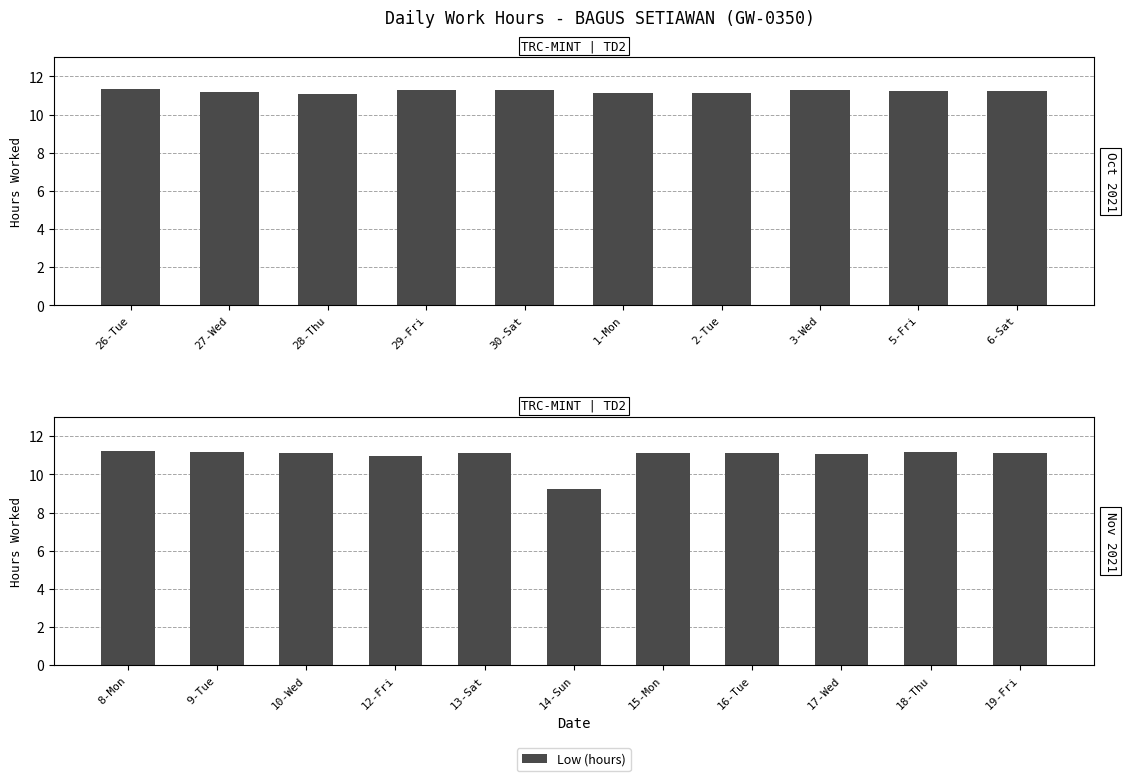

Approximately how many times larger is the value at 16-Tue compared to 8-Mon?

1.0